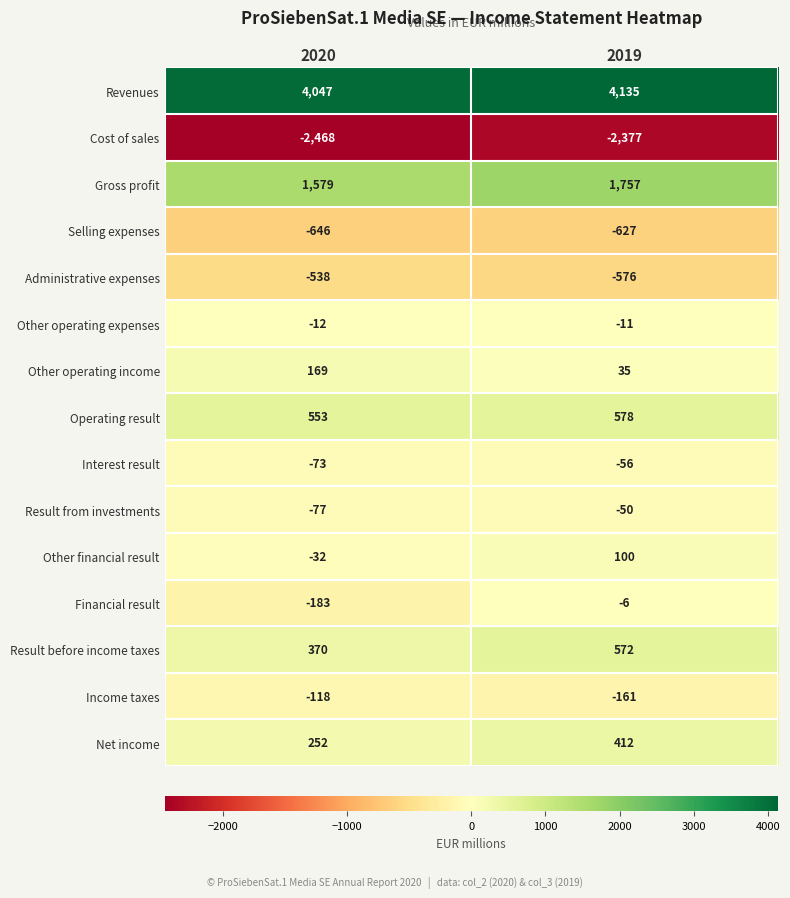

List the series in order of their peak value, highest first.

Revenues, Gross profit, Operating result, Result before income taxes, Net income, Other operating income, Other financial result, Financial result, Other operating expenses, Result from investments, Interest result, Income taxes, Administrative expenses, Selling expenses, Cost of sales